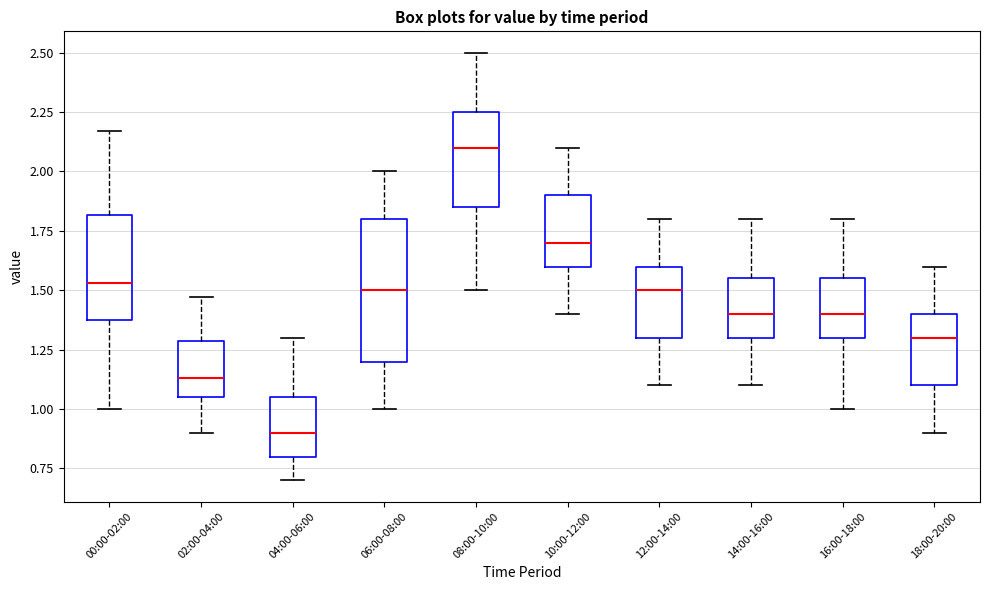

Which box's median line is the highest?

08:00-10:00